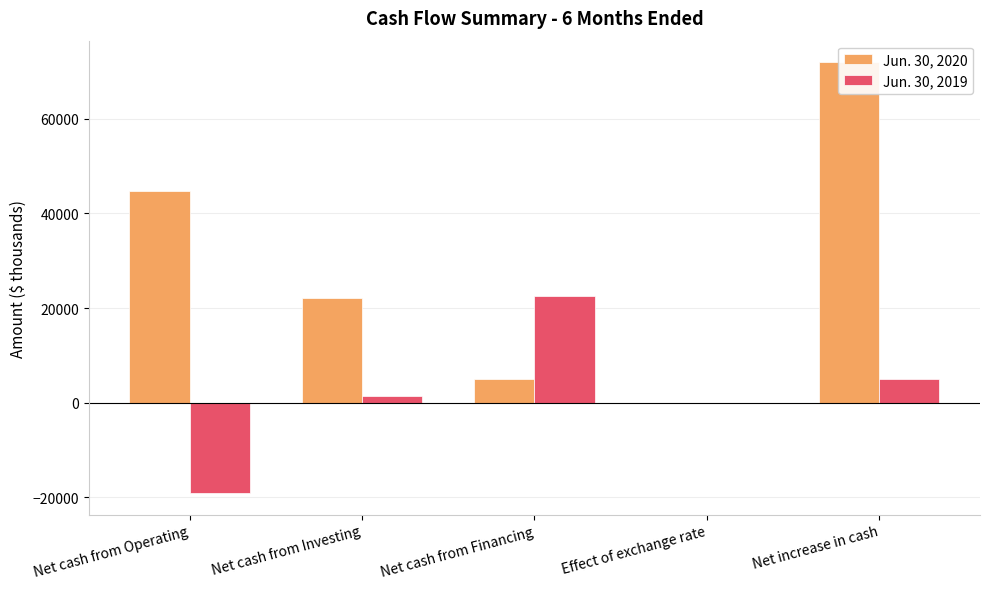

What is the average value of the Jun. 30, 2020 series?

28786